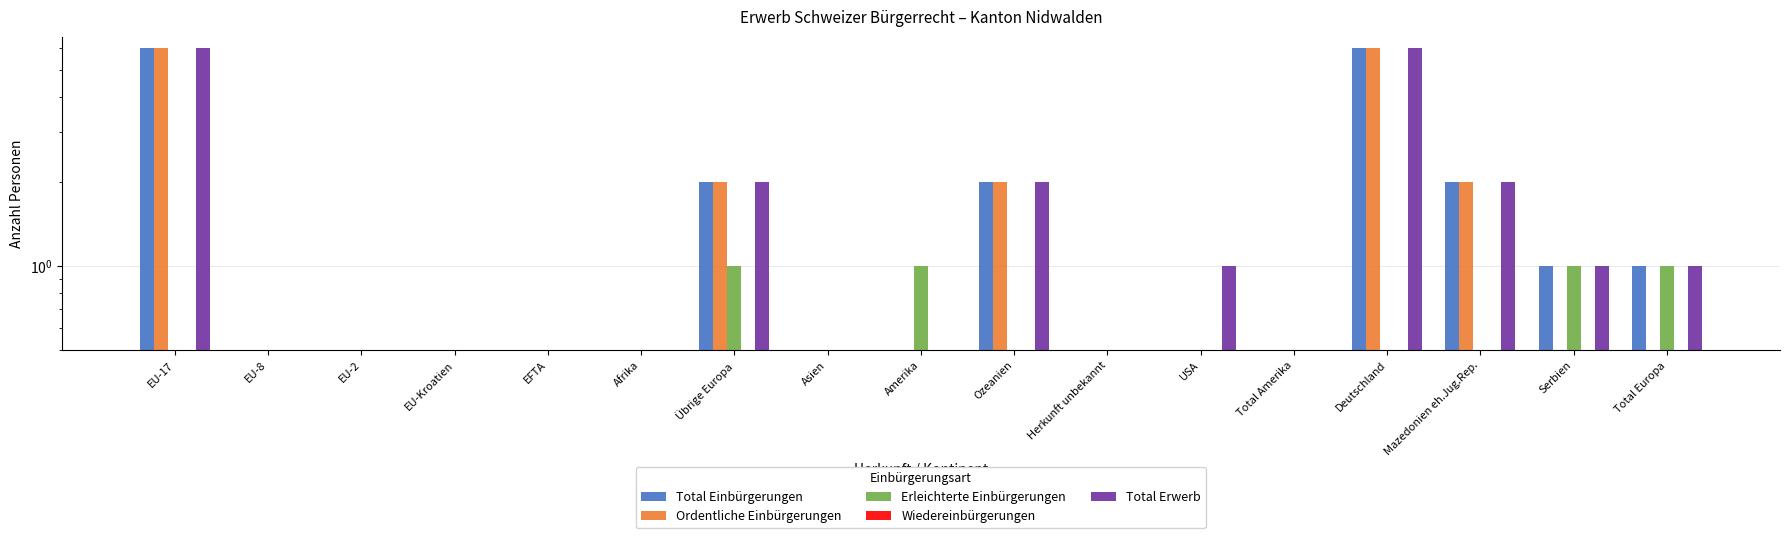

At which category is the sum across all series the highest?

EU-17